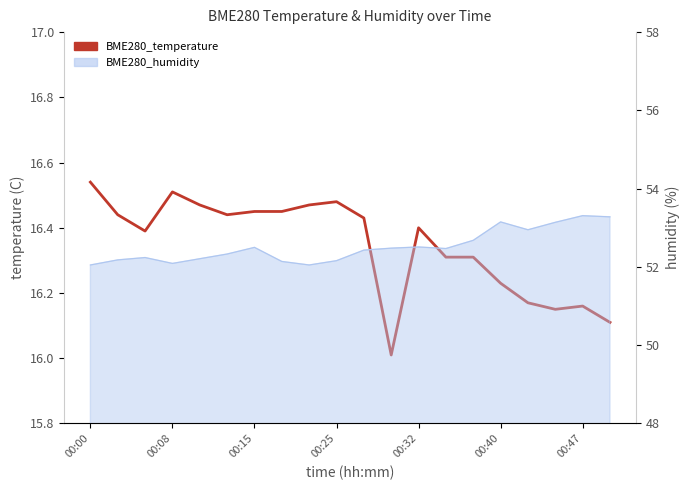

What is the difference between the maximum and minimum values?

0.5